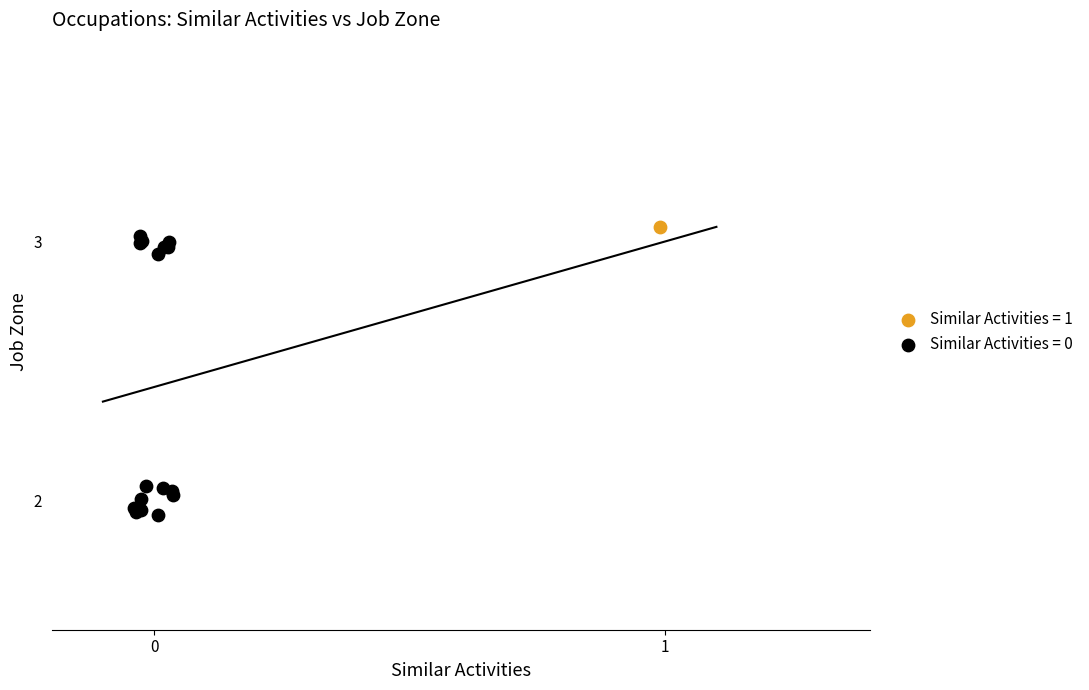

What are all the series names shown in the legend?

Similar Activities = 1, Similar Activities = 0